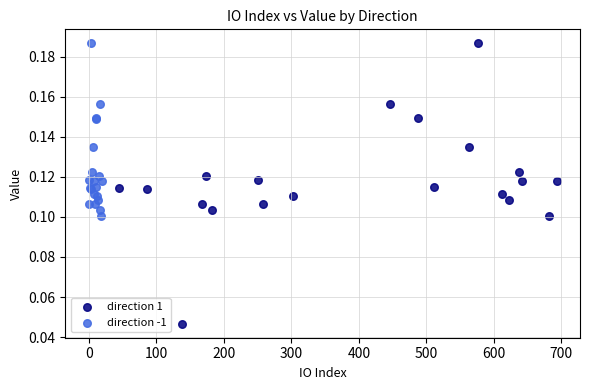

What are all the series names shown in the legend?

direction 1, direction -1